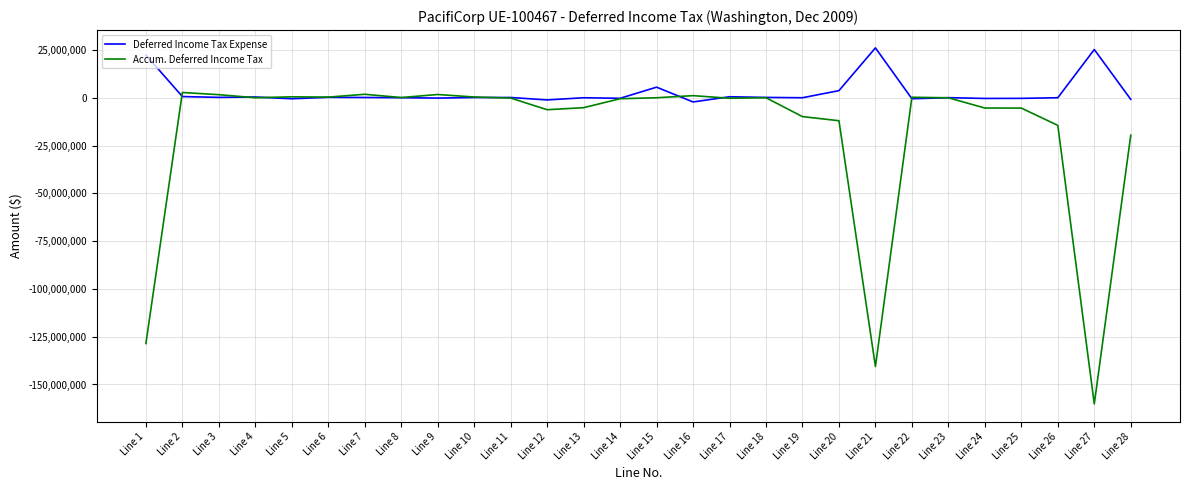

What is the difference between the Accum. Deferred Income Tax values at Line 11 and Line 15?

168275